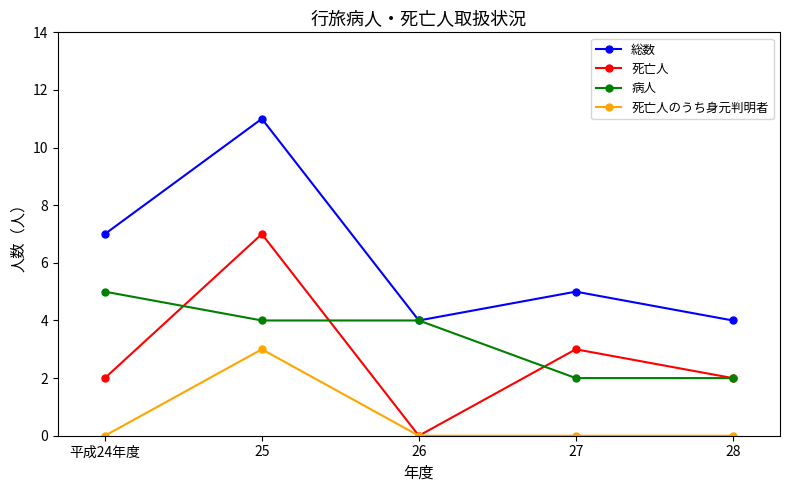

What are all the series names shown in the legend?

総数, 死亡人, 病人, 死亡人のうち身元判明者